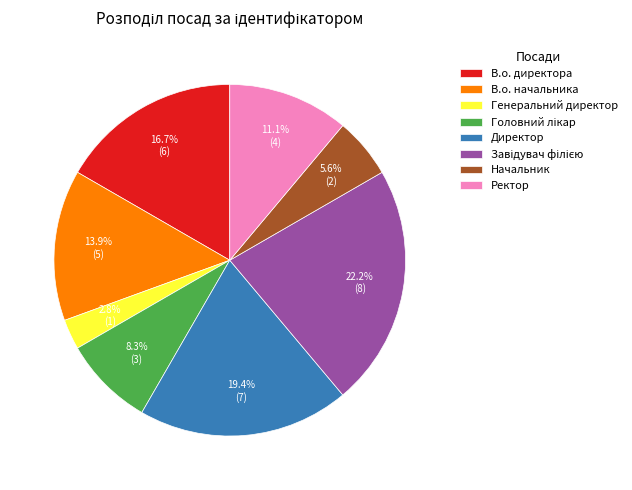

How many slices are in this pie chart?

8